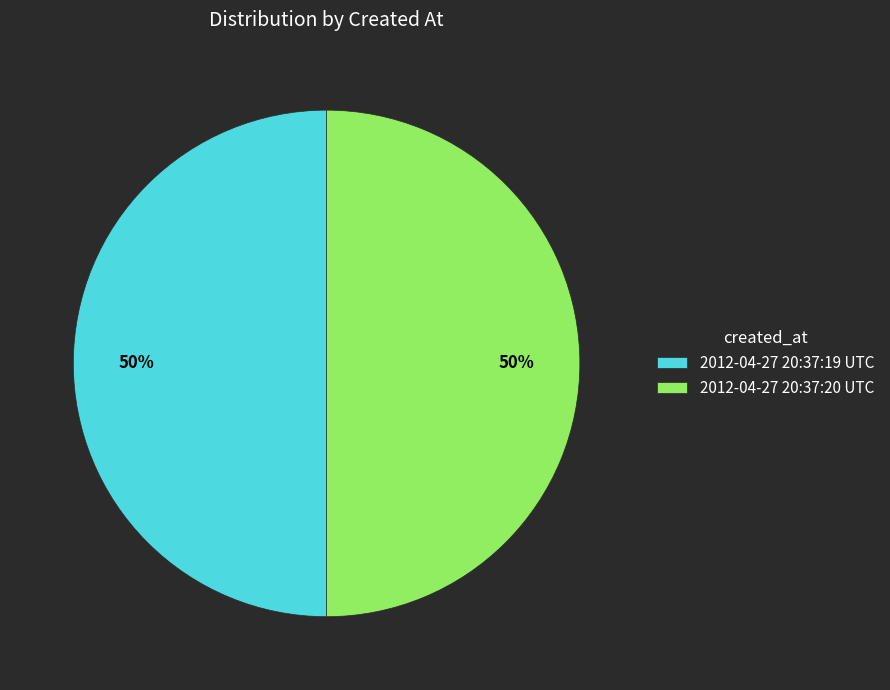

To the nearest percent, what is the average slice percentage?

50%